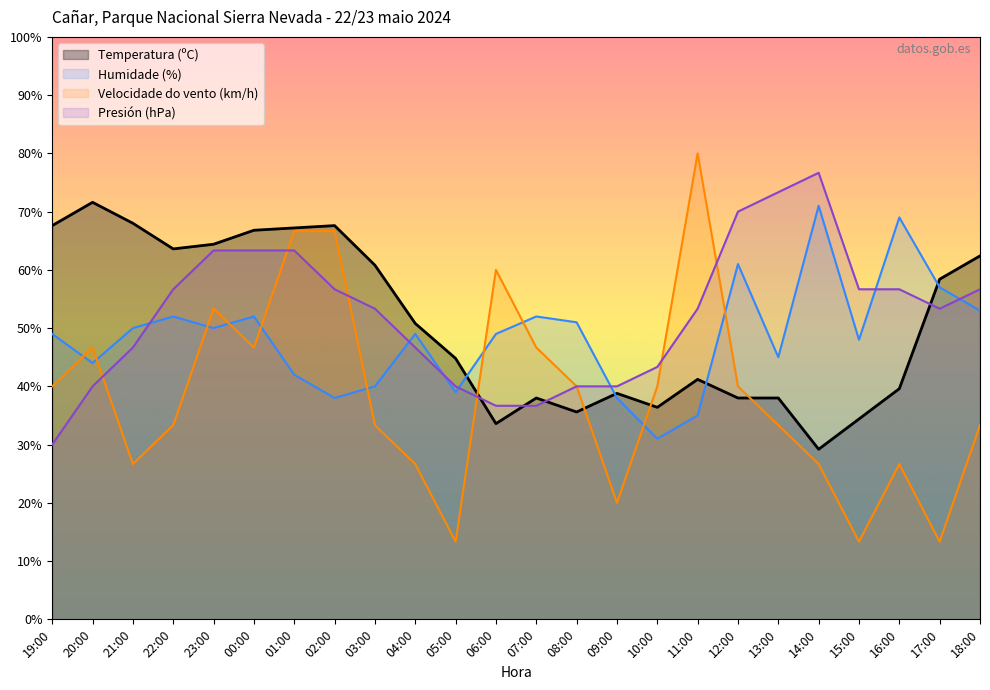

True or false: Velocidade do vento (km/h) and Presión (hPa) offset intersect in this chart.

True